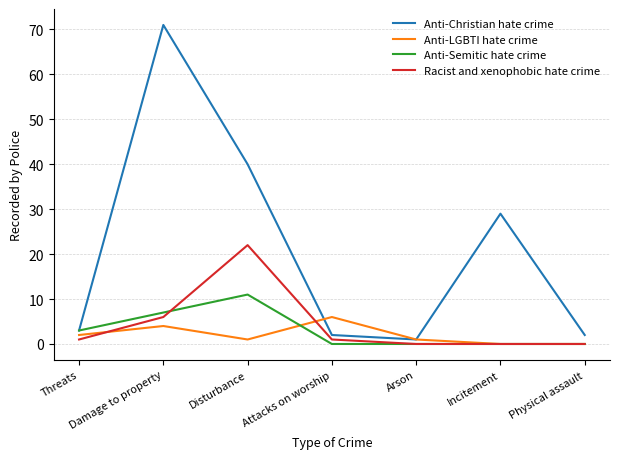

At which category does Anti-Christian hate crime reach its first local peak?

Damage to property